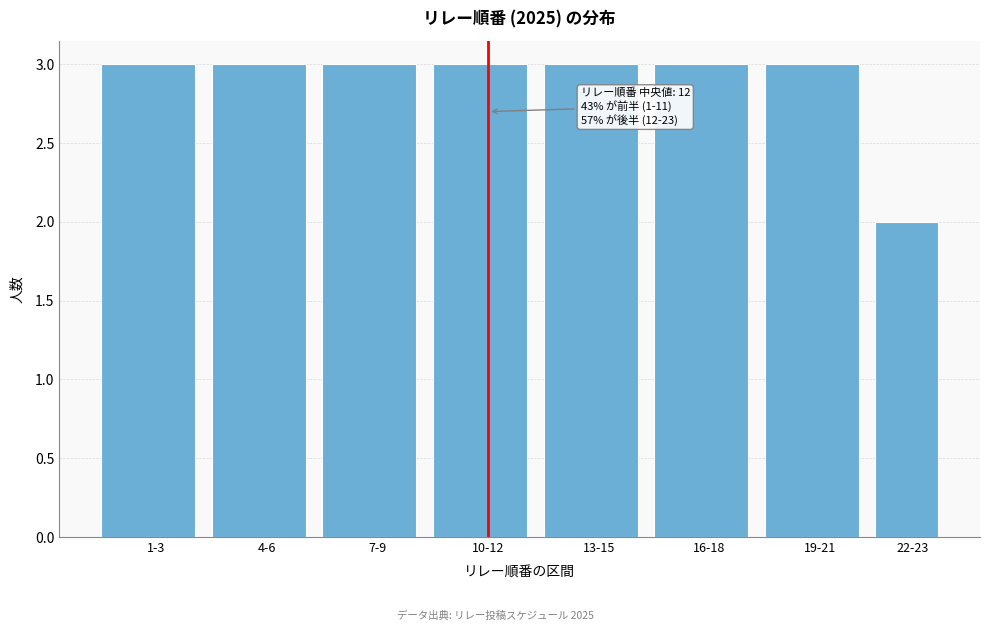

Reading right to left, what are all the values shown in this chart?

22-23=2	19-21=3	16-18=3	13-15=3	10-12=3	7-9=3	4-6=3	1-3=3